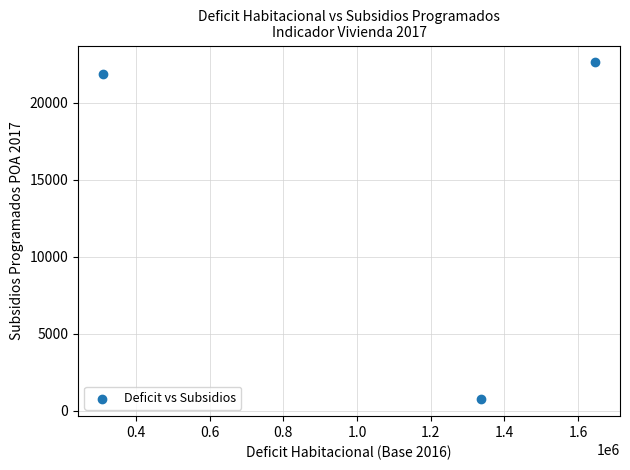

What Y value in the scatter plot is closest to 11691?

21878